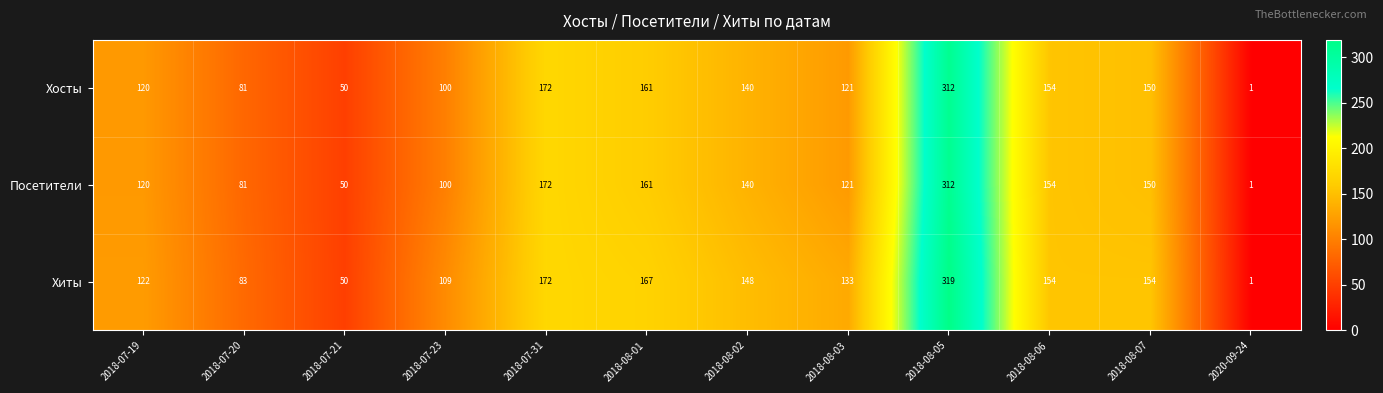

Which series has the largest total across all categories?

Хиты